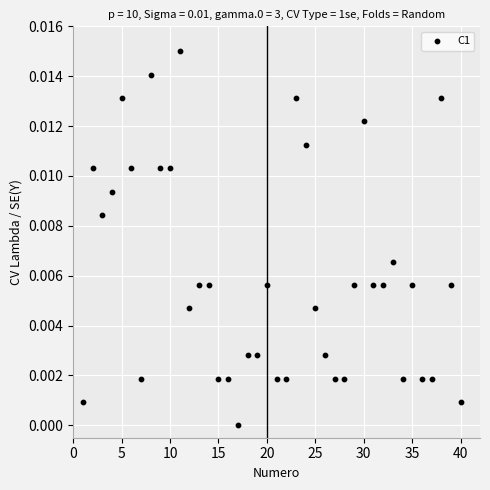

What is the range of X values (max minus min)?

39.0